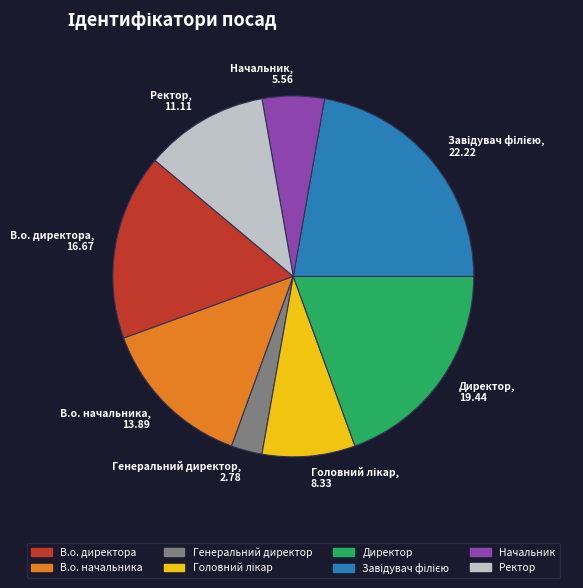

Is Начальник the majority of the pie?

No